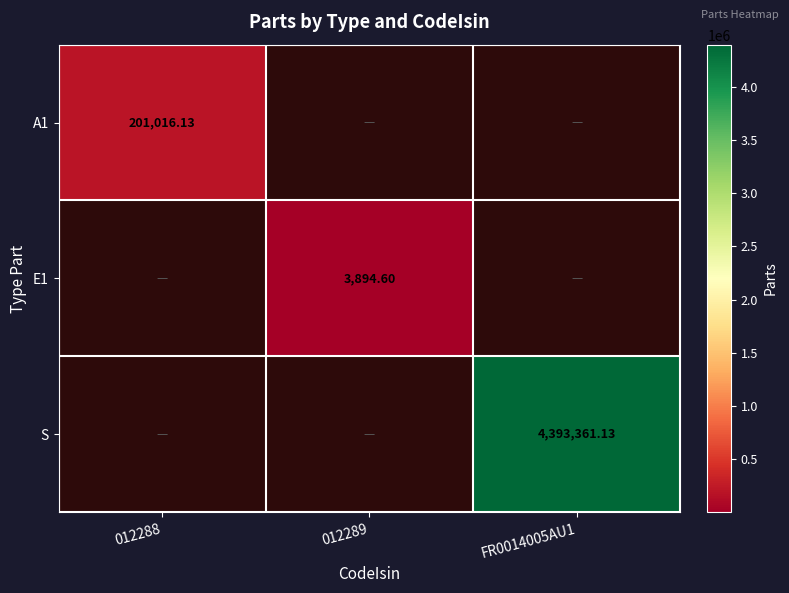

What is the difference between the A1 values at 012288 and 012289?

201016.1